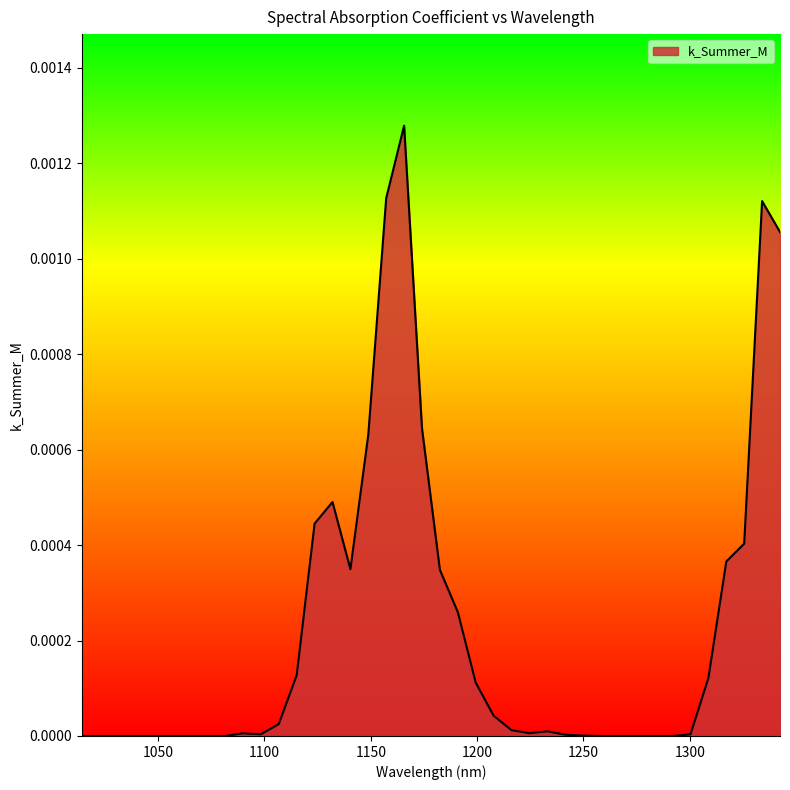

Where is the first local maximum?

1089.9